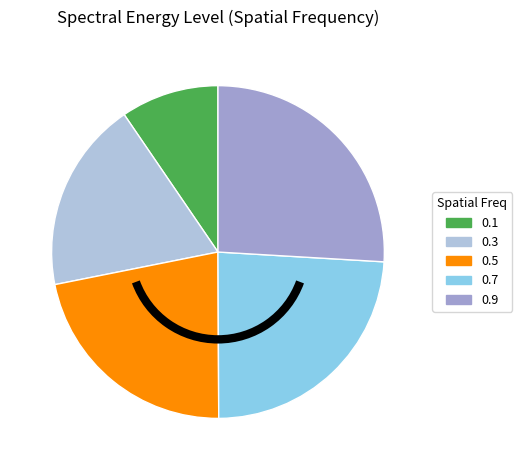

Between 0.7 and 0.3, which is larger?

0.7